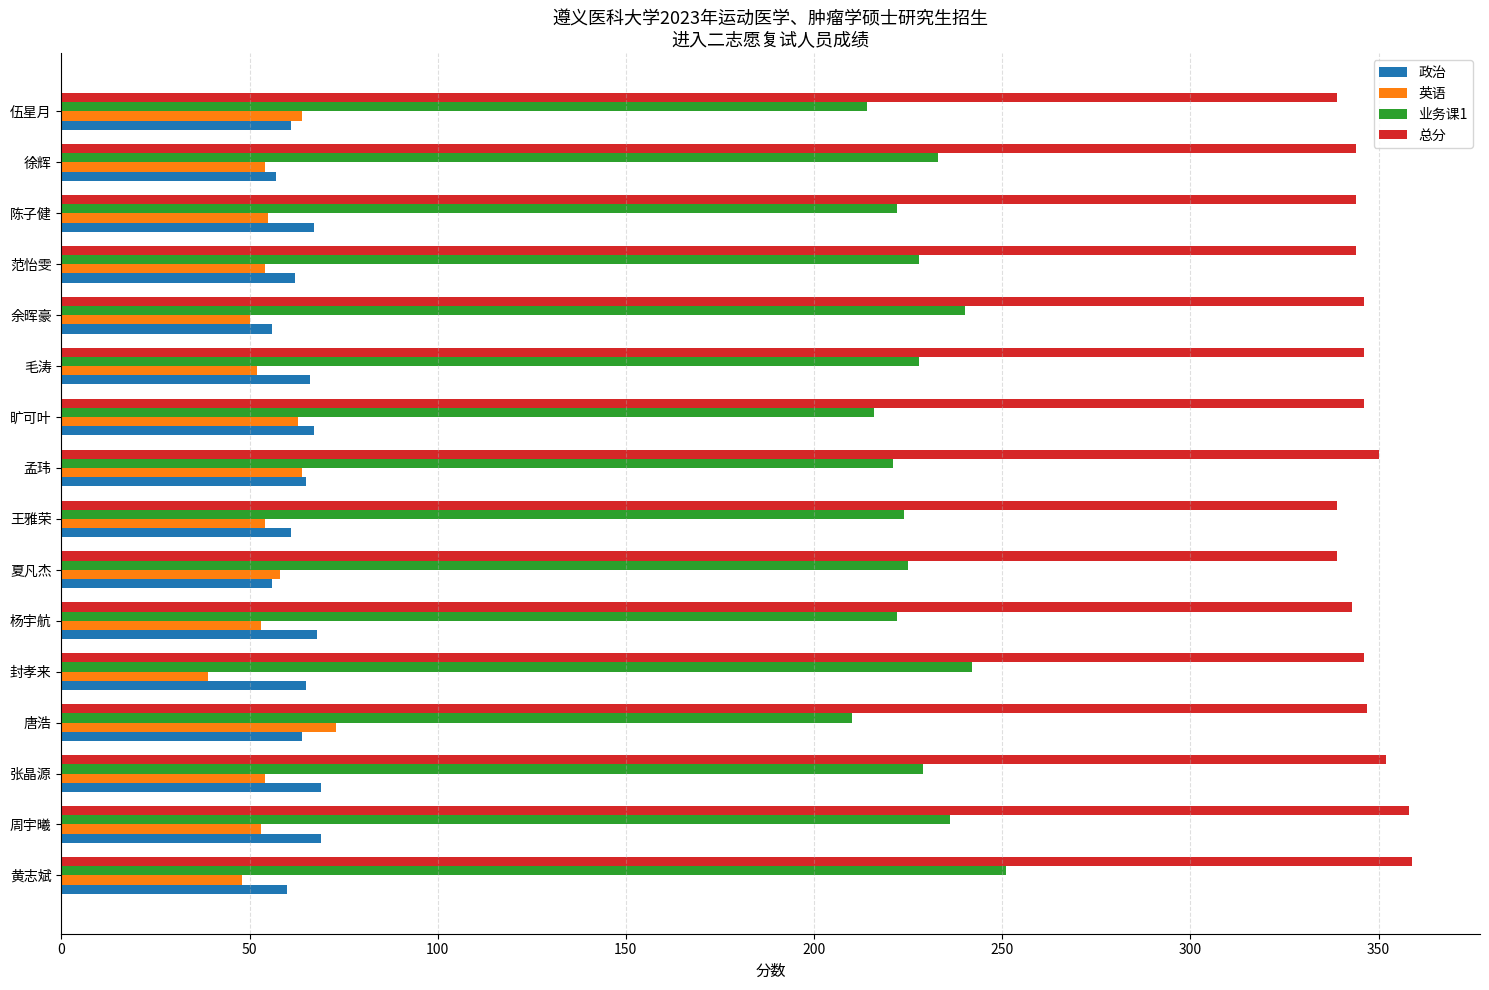

What is the spread (max minus min) of values at 孟玮?

286